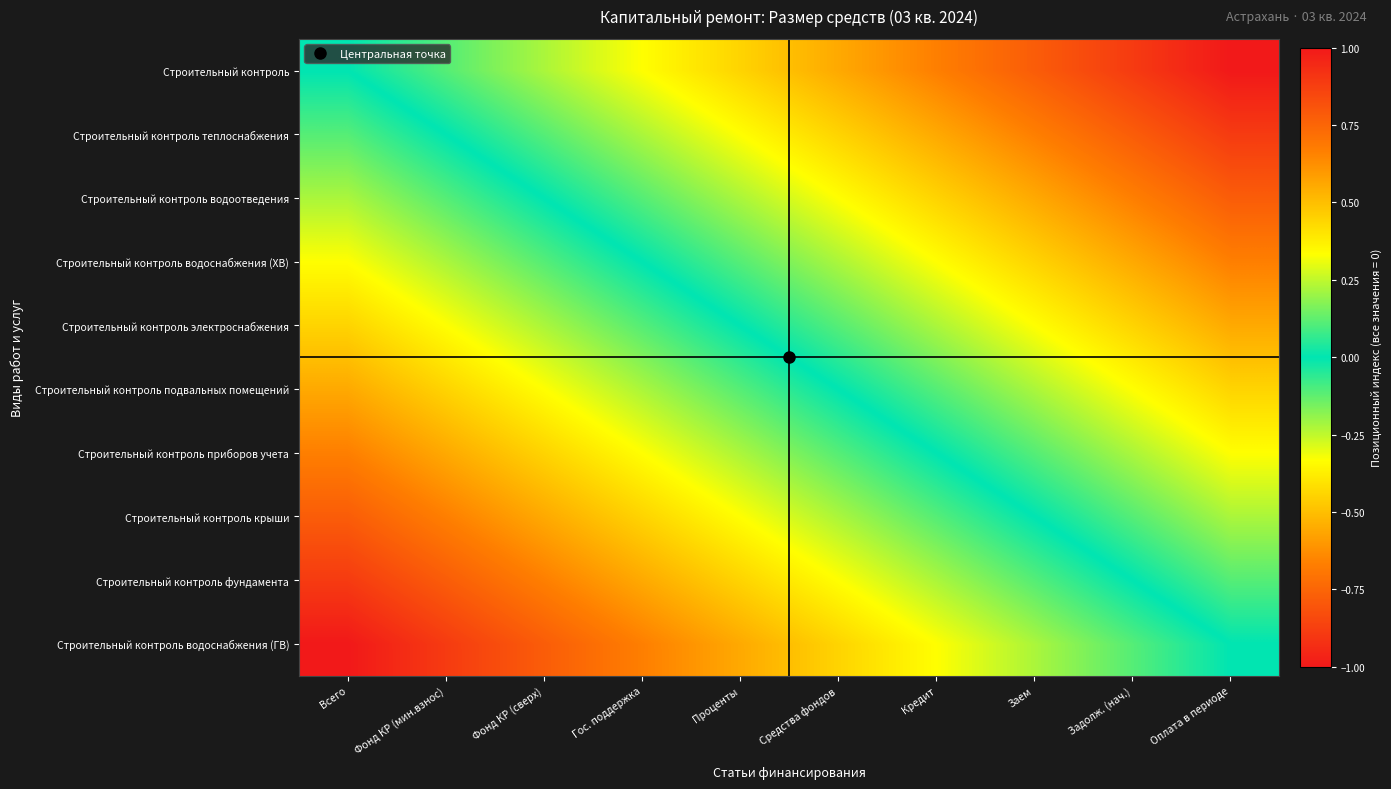

What is the total value across all series at Оплата в периоде?

-5.0